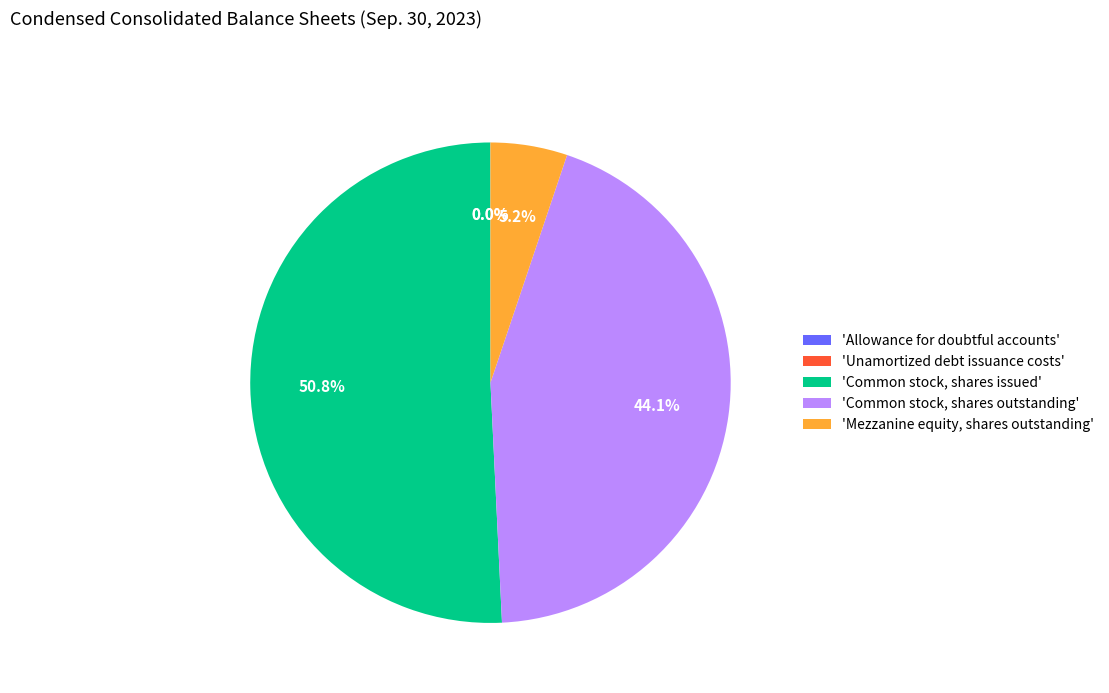

Is the sum of 'Common stock, shares issued' and 'Common stock, shares outstanding' greater than half?

Yes